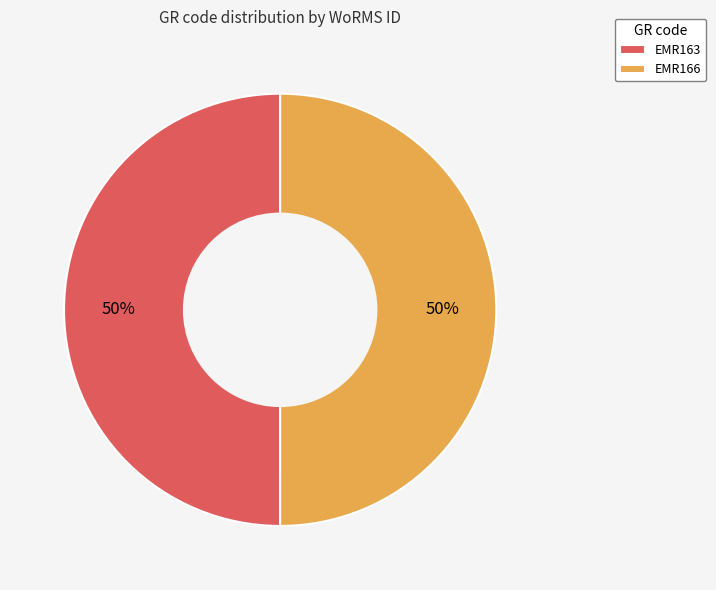

Is the sum of EMR163 and EMR166 greater than half?

Yes